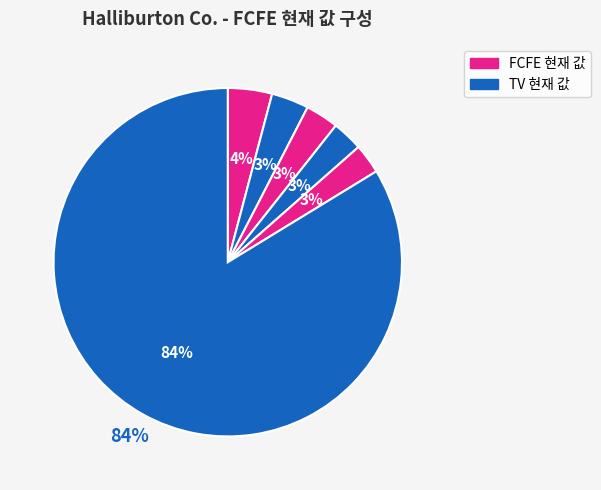

Is the sum of FCFE(1) and FCFE(4) greater than half?

No